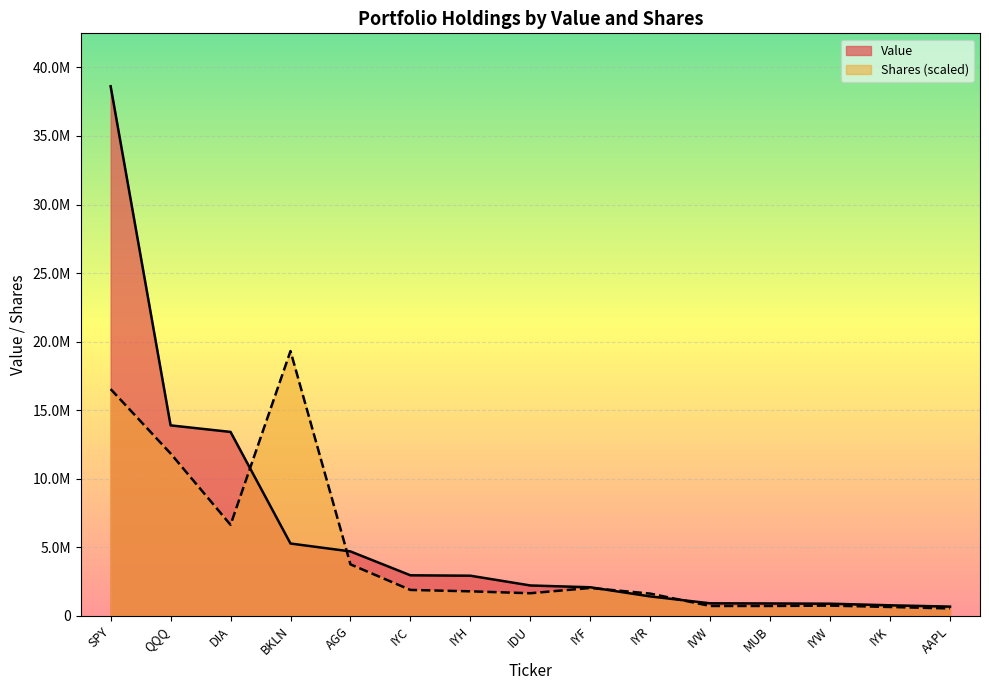

Which series has the largest total across all categories?

Value